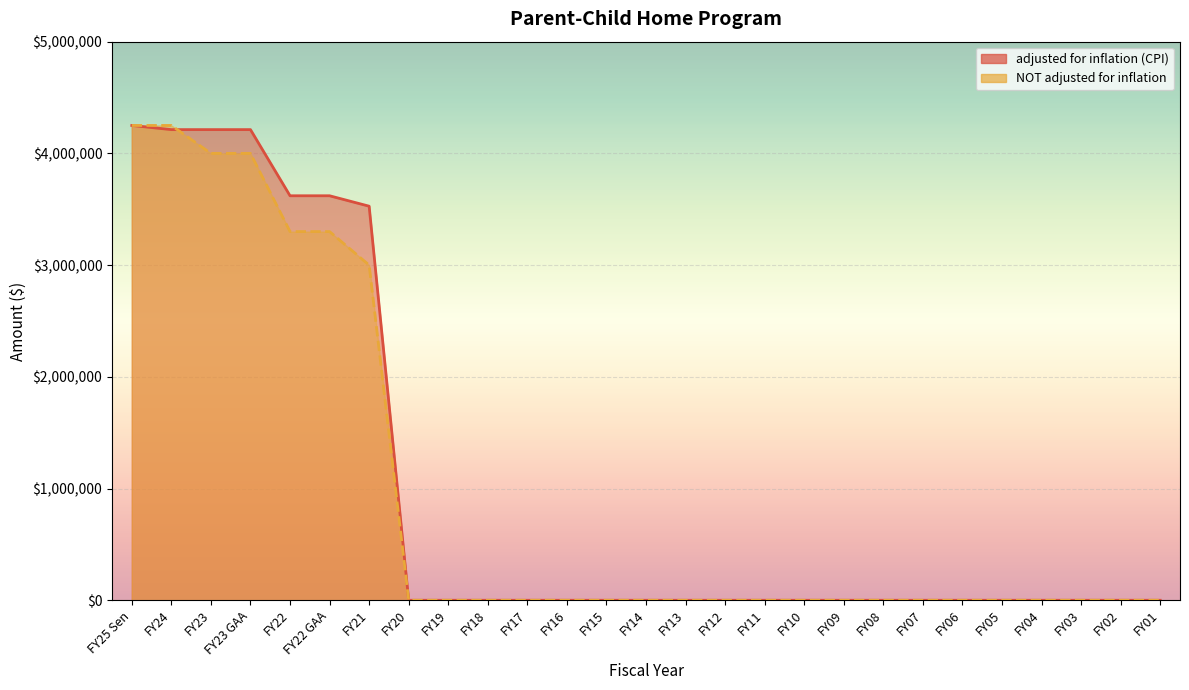

At how many categories does at least one series exceed 1678075?

7